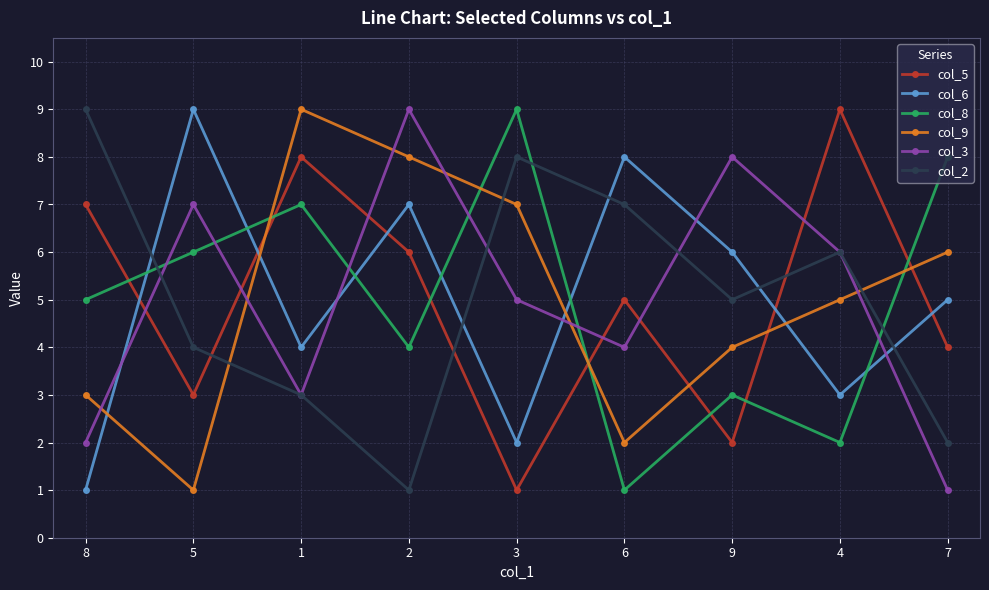

Count the col_2 values in the range 3 to 7.

5